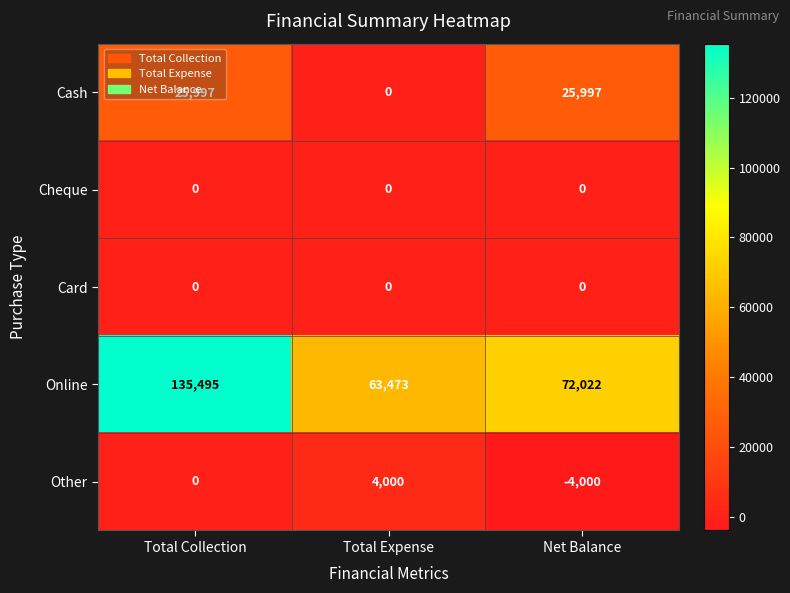

Which series has the widest spread of values?

Online